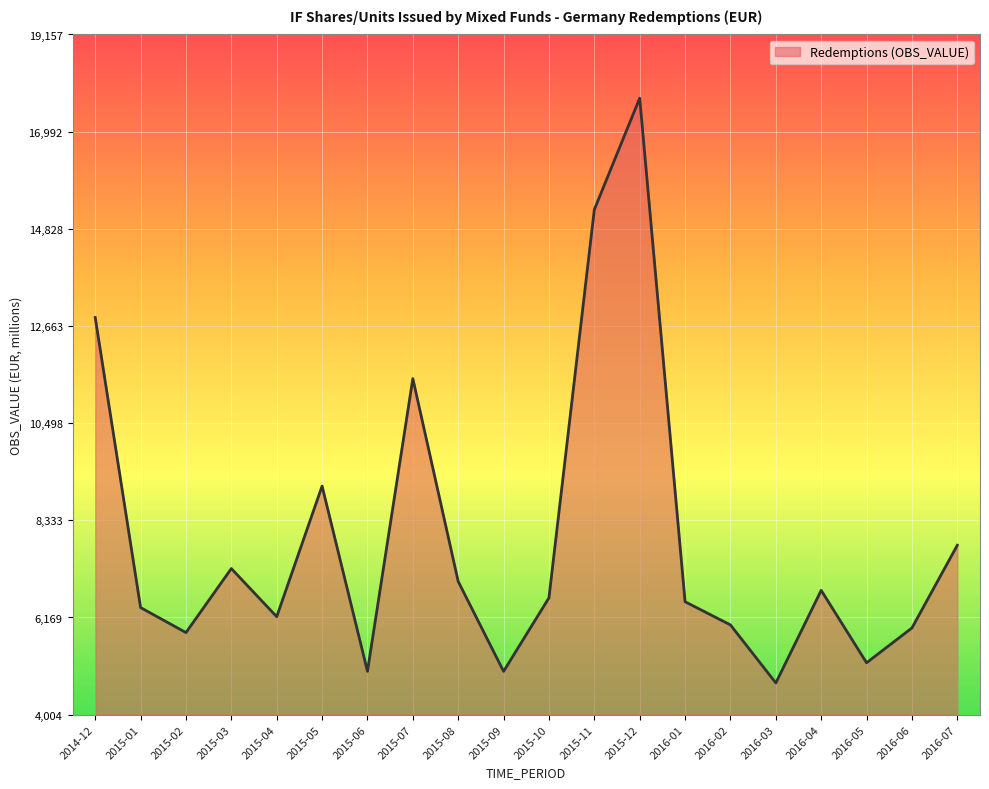

What is the difference between the second highest and minimum values?

10546.5